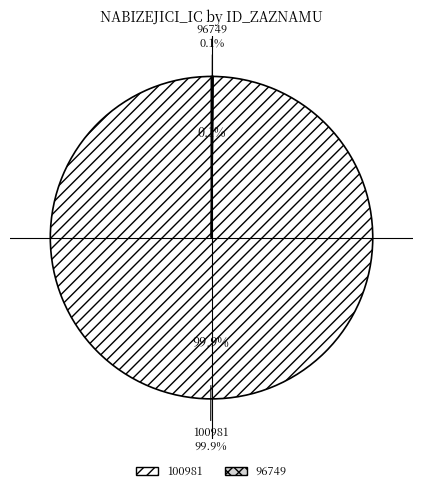

How many slices are in this pie chart?

2